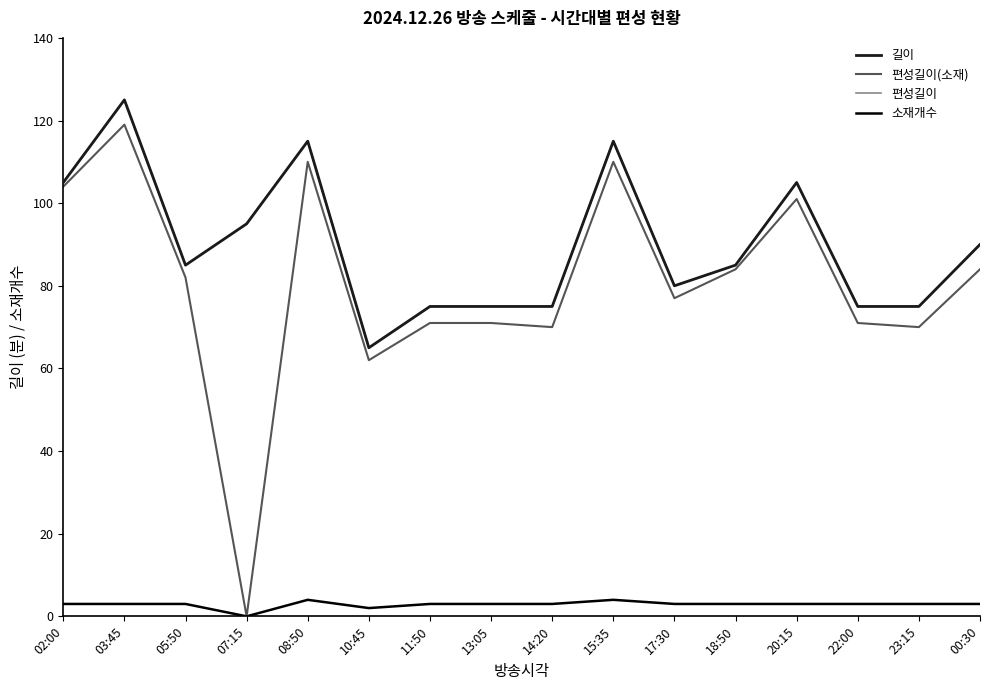

What is the highest value of the 편성길이(소재) series?

119